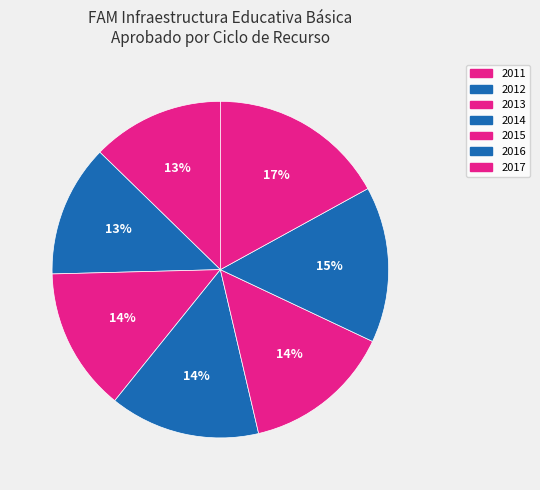

Combined, what portion of the pie is 2014 and 2015?

28.8%